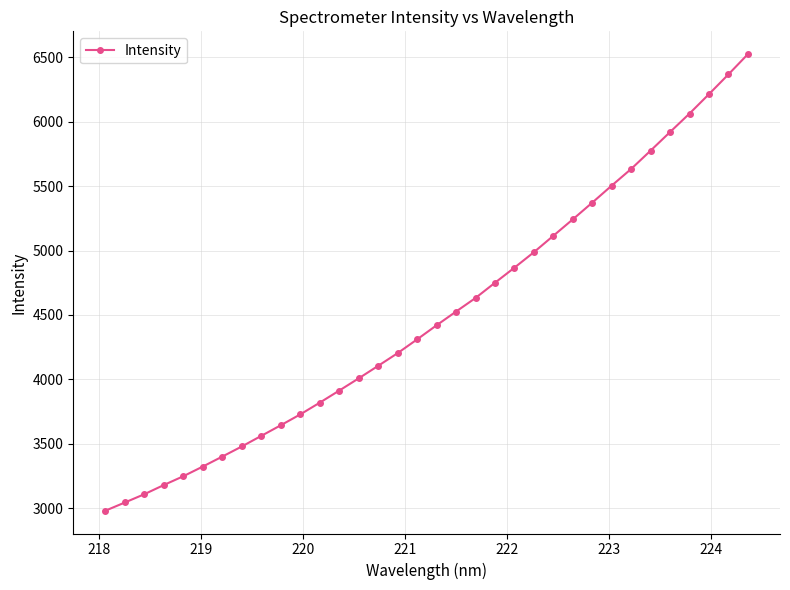

What is the sum of all values?

152967.4